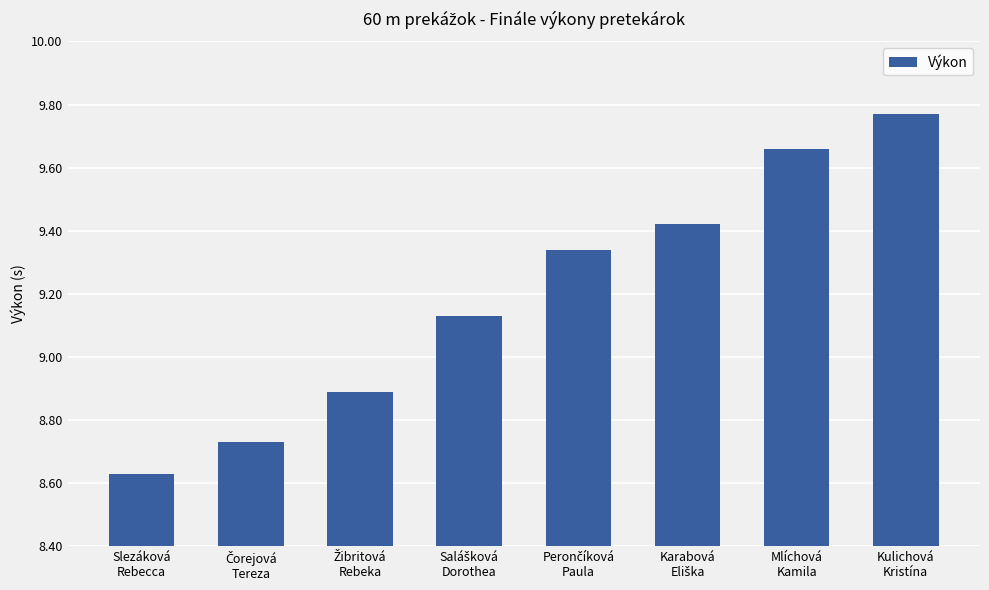

The chart shows a value of 17.5 at Kulichová
Kristína. True or false?

False